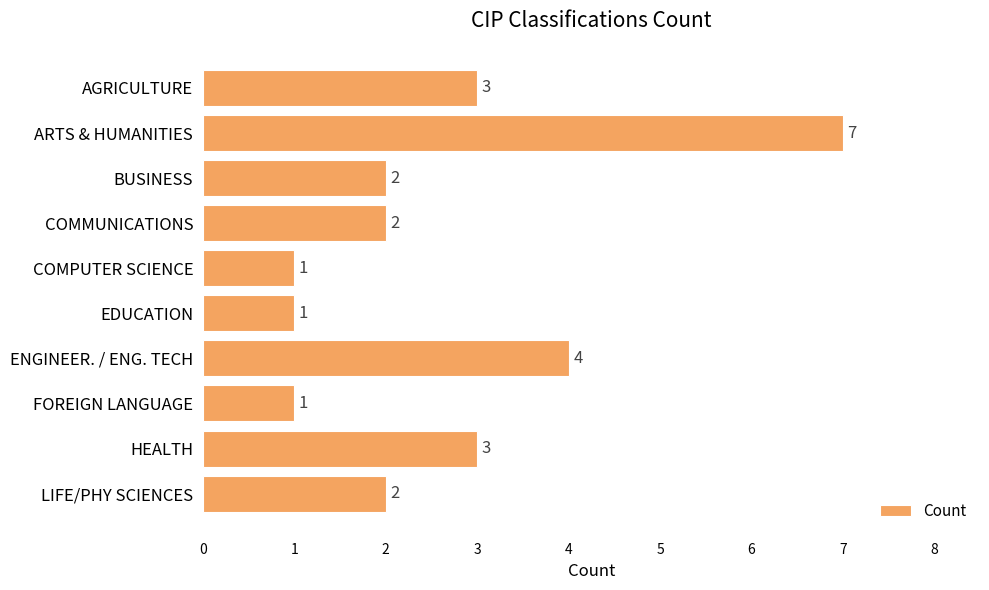

How many values are between 1 and 3?

8